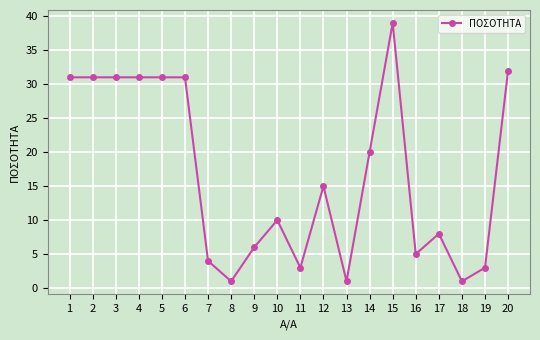

The chart shows a value of 47 at 2. True or false?

False